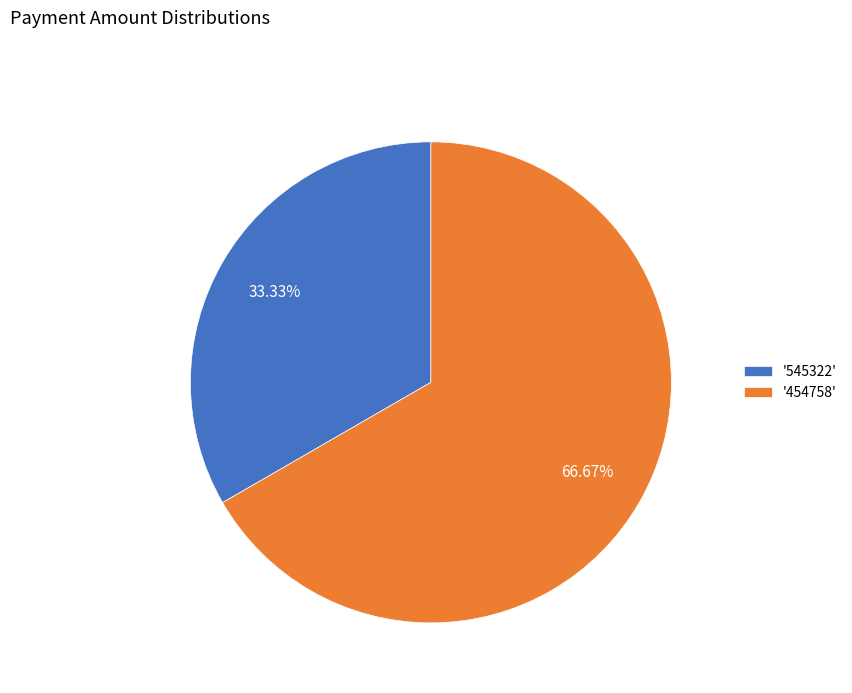

Approximately how many times larger is the value at '454758' compared to '545322'?

2.0